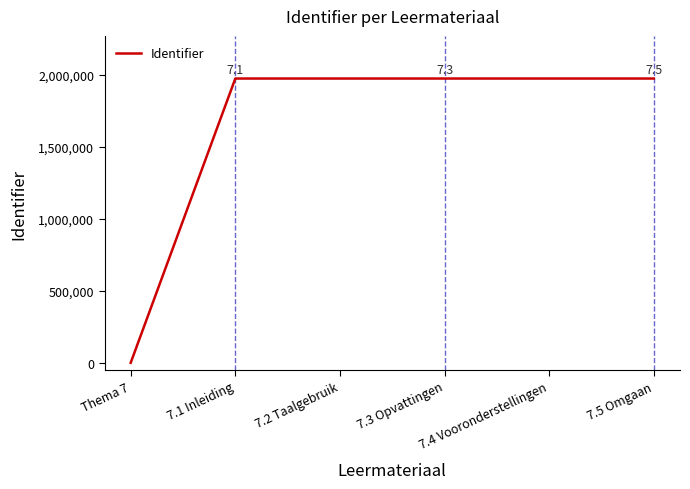

What position from the left is 7.3 Opvattingen?

4